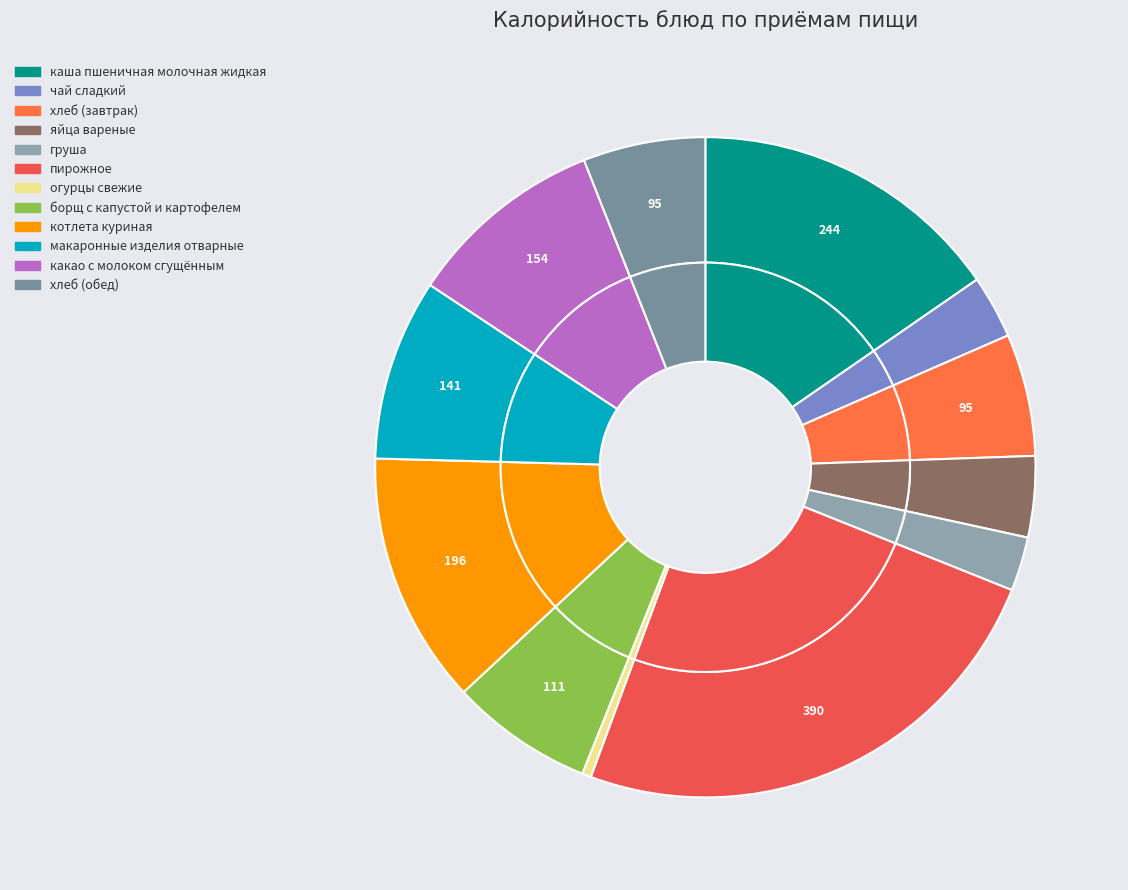

What portion of the pie excludes хлеб (обед)?

94.0%